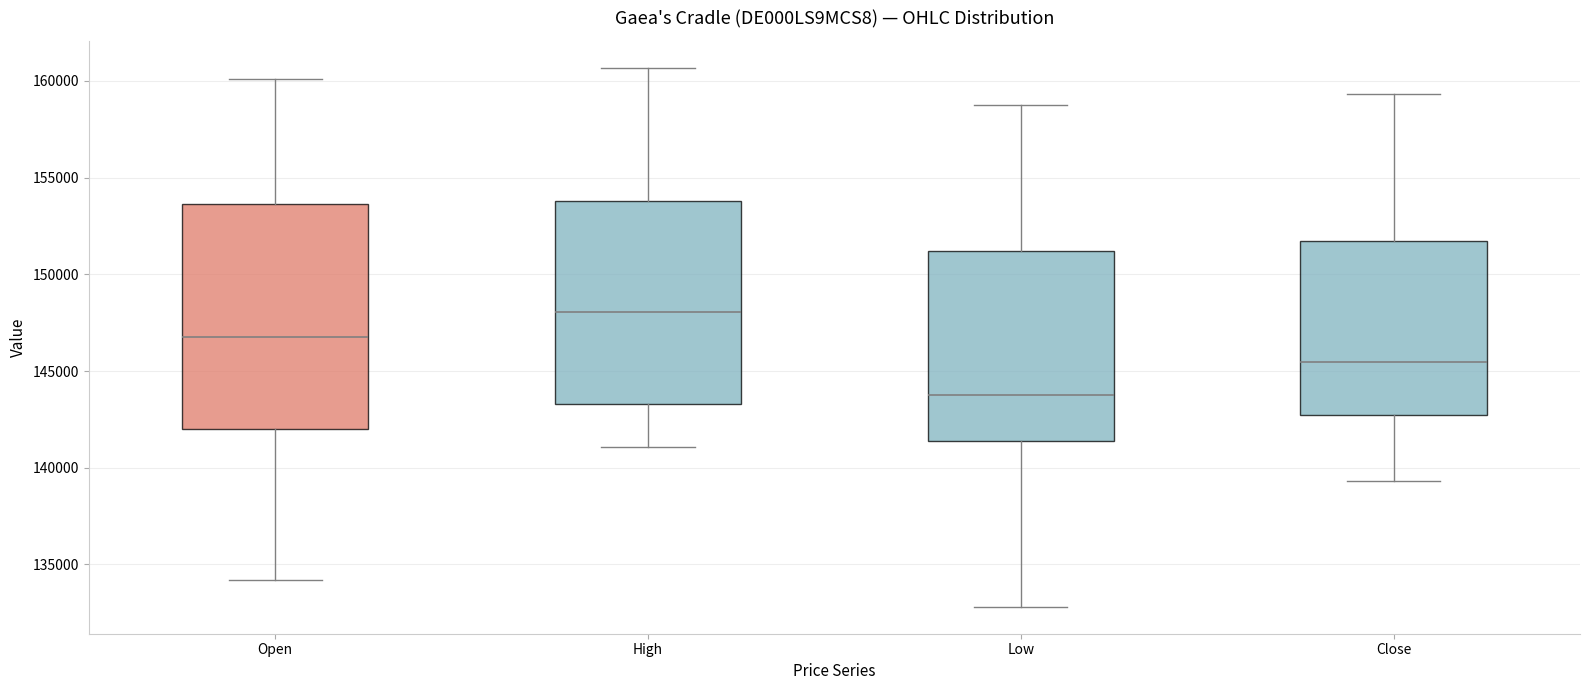

Which box's median line is the lowest?

Low